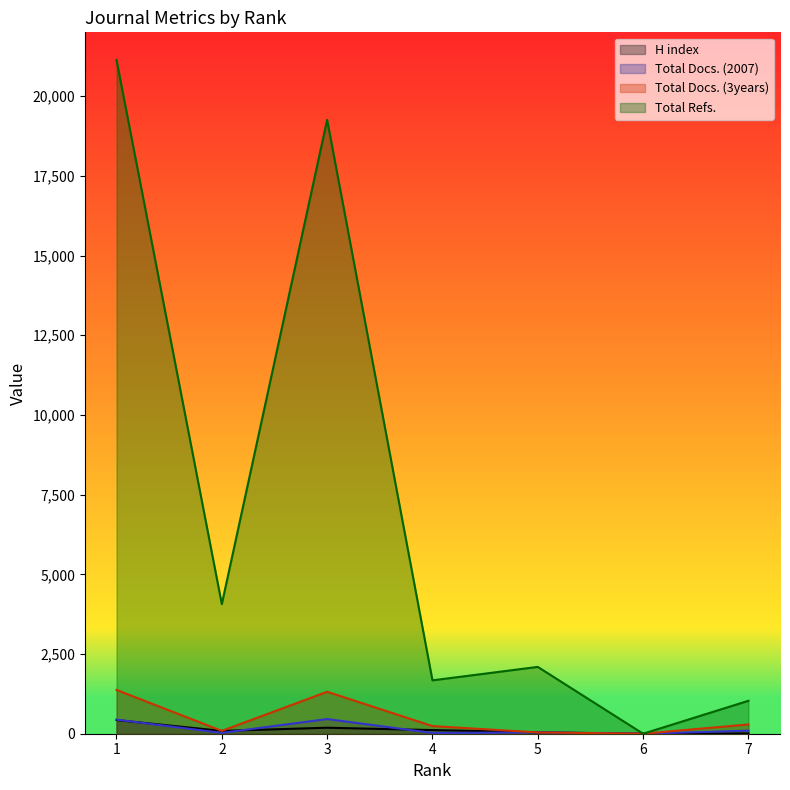

Which series has the largest total across all categories?

Total Refs.